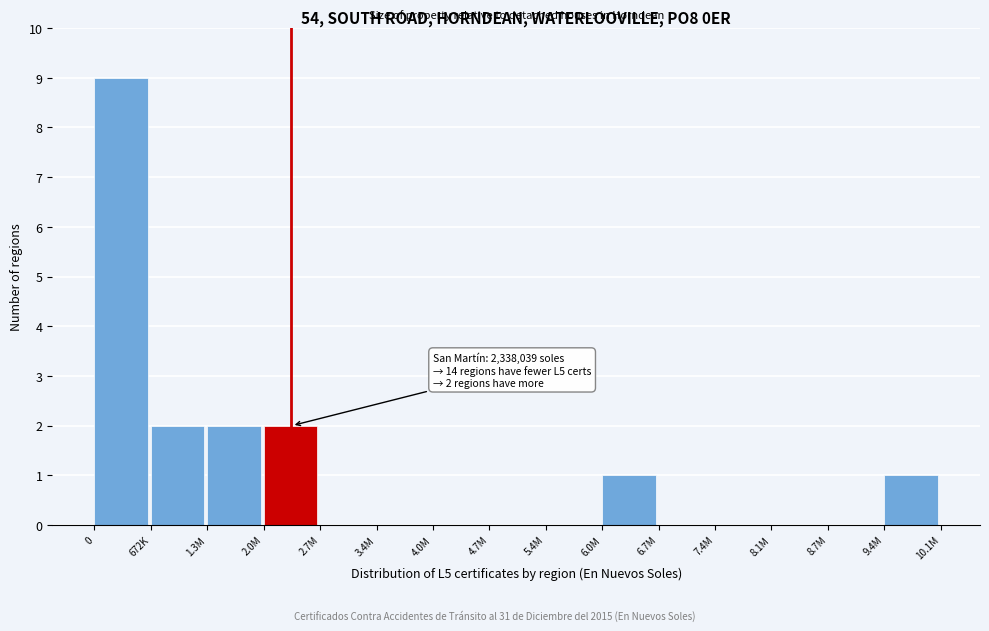

Reading left to right, list all the values displayed in this chart.

0=9	672K=2	1.3M=2	2.0M=2	2.7M=0	3.4M=0	4.0M=0	4.7M=0	5.4M=0	6.0M=1	6.7M=0	7.4M=0	8.1M=0	8.7M=0	9.4M=1